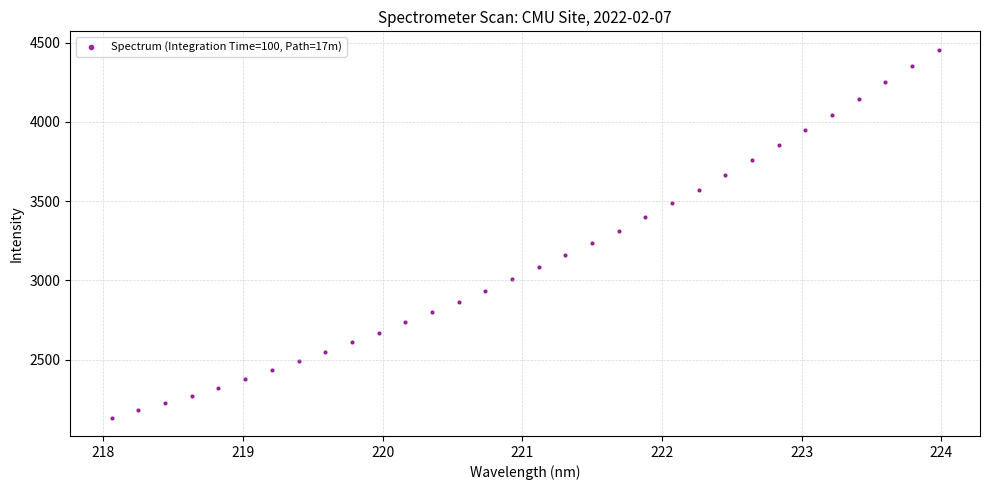

What is the range of Y values (max minus min)?

2321.2